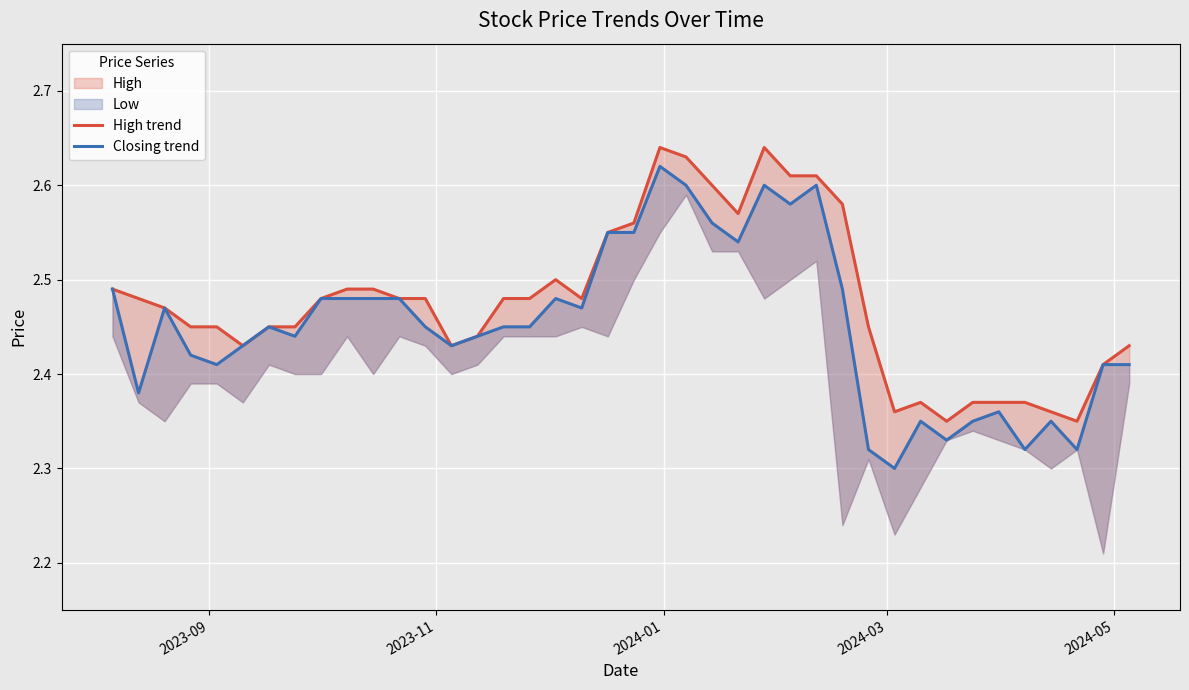

List the series in order of their overall mean, highest first.

High trend, Closing trend